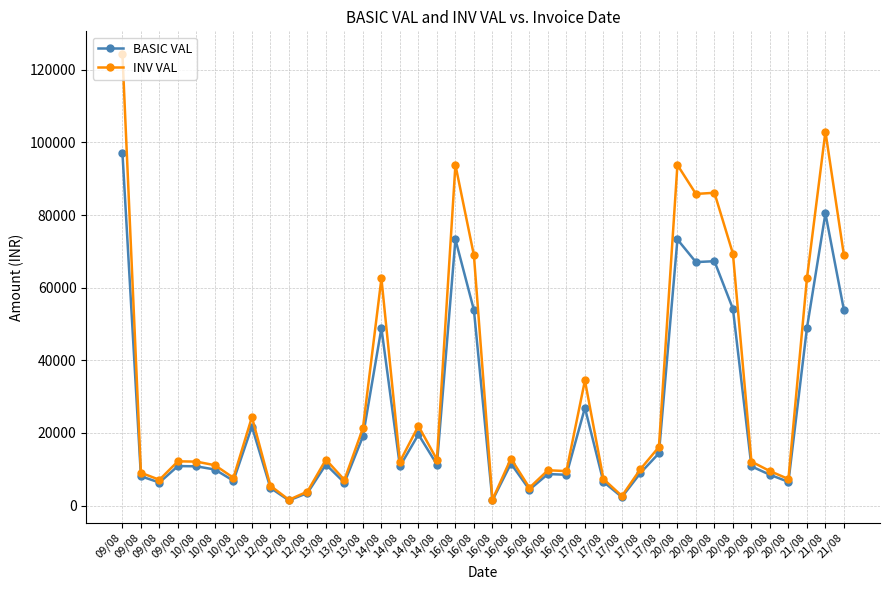

True or false: BASIC VAL has a value of 11300.0 at 13/08.

True